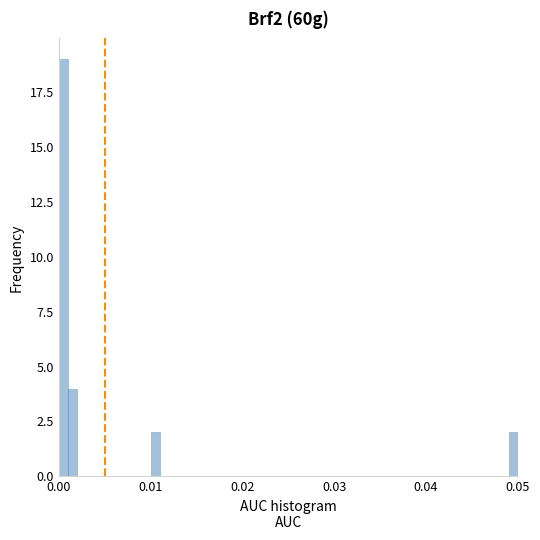

Around what value on the x-axis is the tallest bar? Give the approximate position of its centre, as read against the axis.

0.001